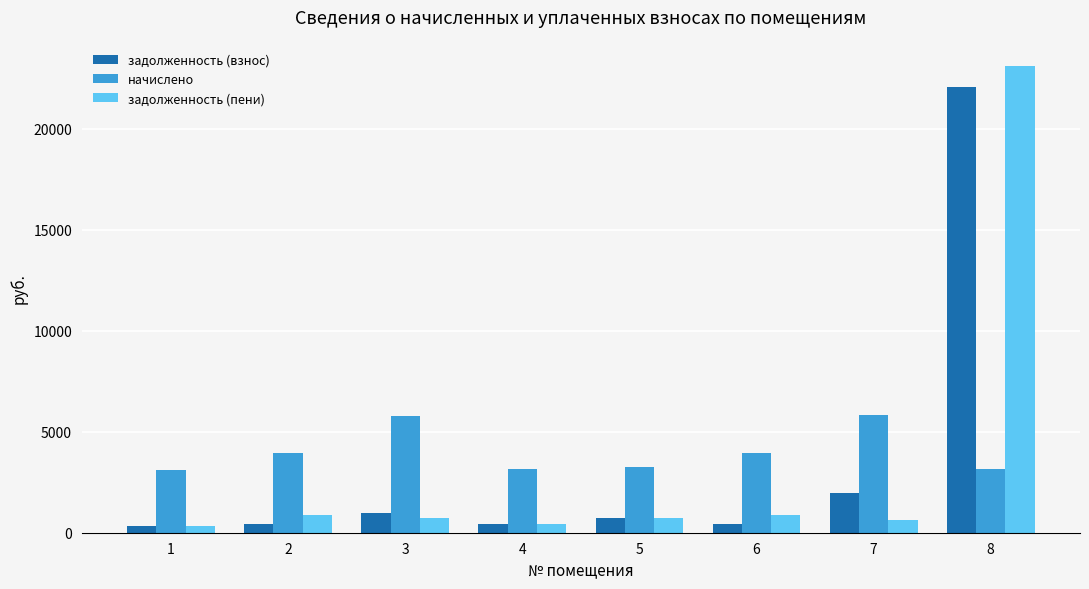

What is the maximum value shown in the chart?

23113.0